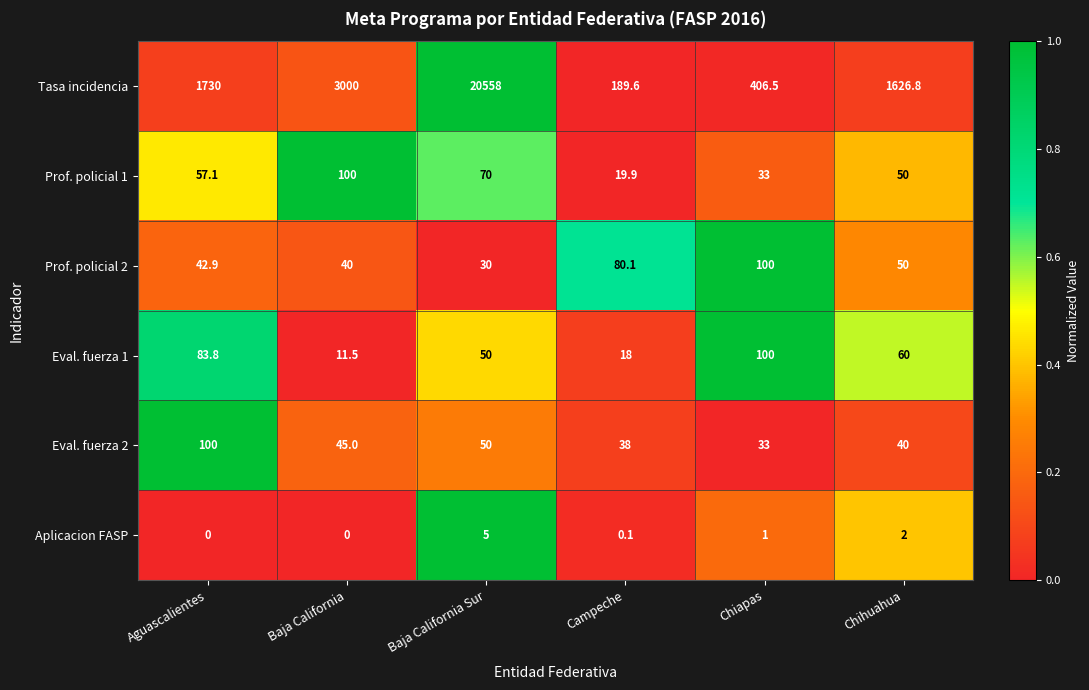

True or false: Aplicacion FASP has a value of 0.4 at Chiapas.

False